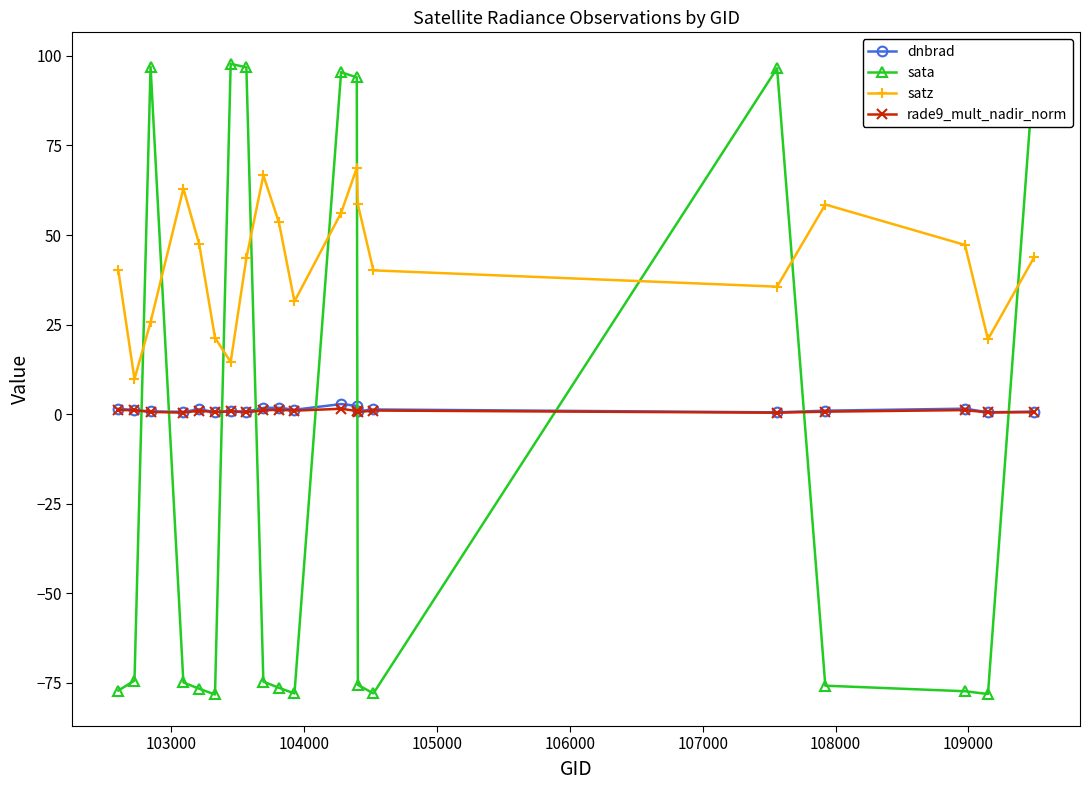

How many interior local valleys does the sata series have?

4